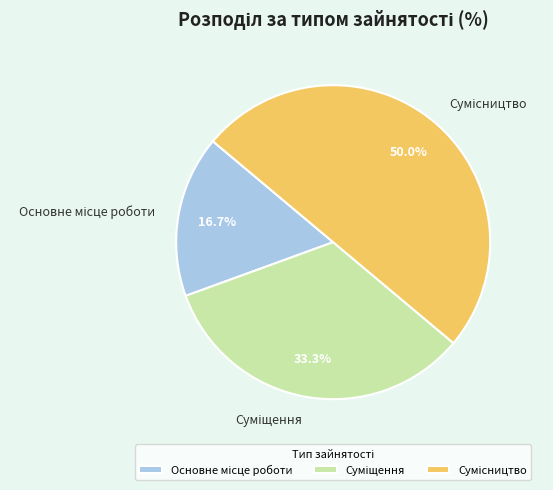

Combined, do Основне місце роботи and Сумісництво account for over 50%?

Yes